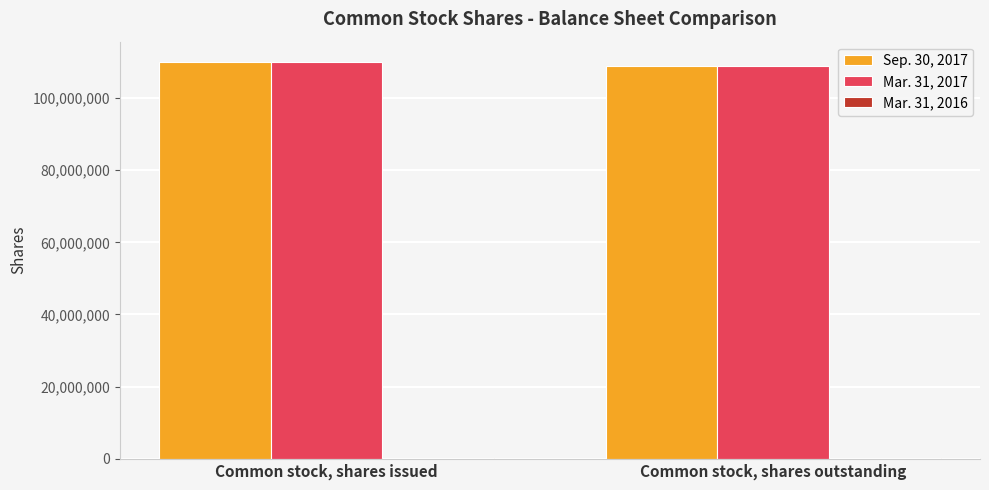

Are the bars horizontal?

No